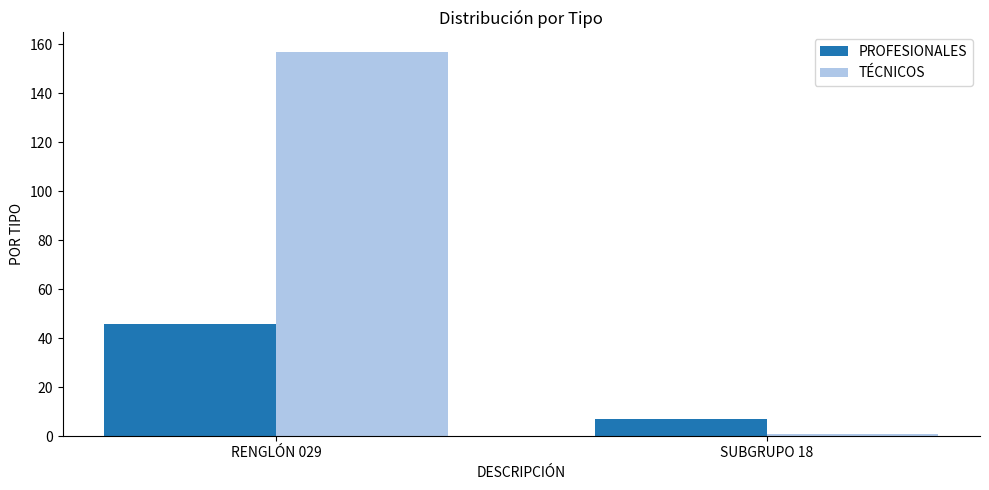

How many bars are there in total?

4